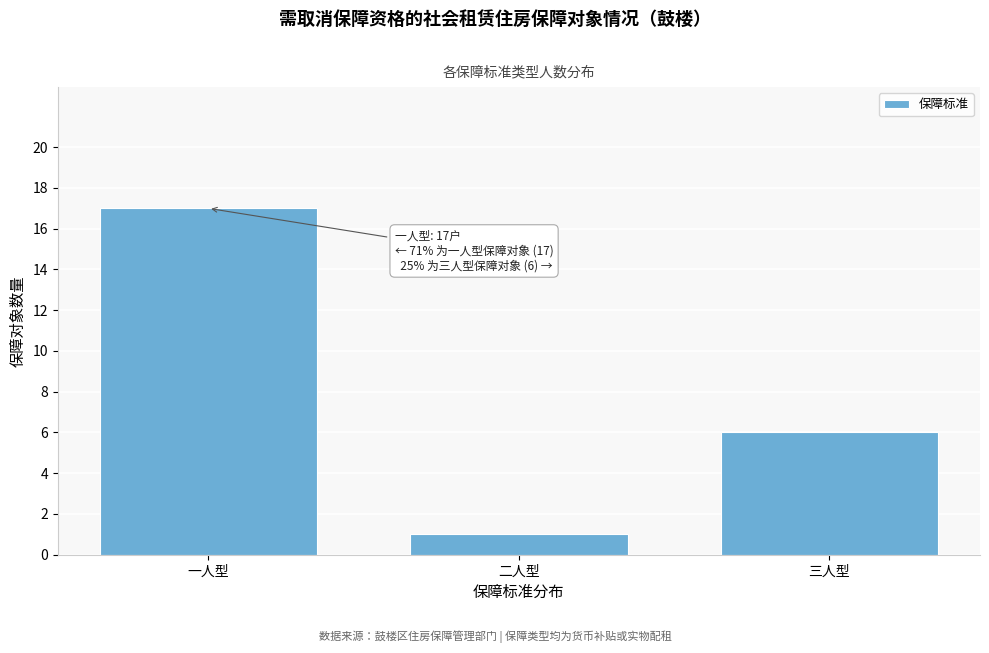

Reading right to left, transcribe all the data shown in this chart.

6	1	17